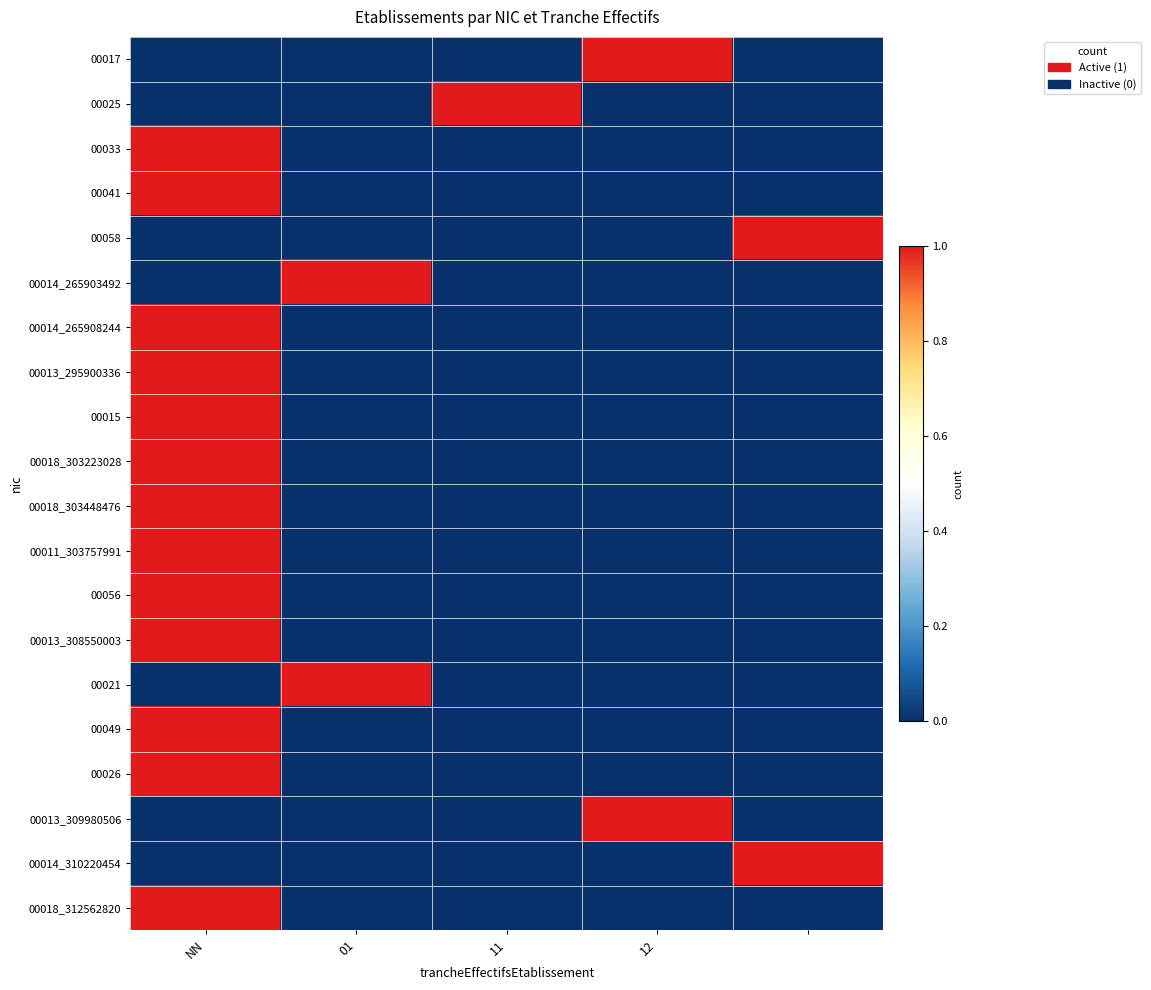

Reading left to right, what are all the values shown in this chart?

00017: 0	0	0	1	0
00025: 0	0	1	0	0
00033: 1	0	0	0	0
00041: 1	0	0	0	0
00058: 0	0	0	0	1
00014_265903492: 0	1	0	0	0
00014_265908244: 1	0	0	0	0
00013_295900336: 1	0	0	0	0
00015: 1	0	0	0	0
00018_303223028: 1	0	0	0	0
00018_303448476: 1	0	0	0	0
00011_303757991: 1	0	0	0	0
00056: 1	0	0	0	0
00013_308550003: 1	0	0	0	0
00021: 0	1	0	0	0
00049: 1	0	0	0	0
00026: 1	0	0	0	0
00013_309980506: 0	0	0	1	0
00014_310220454: 0	0	0	0	1
00018_312562820: 1	0	0	0	0